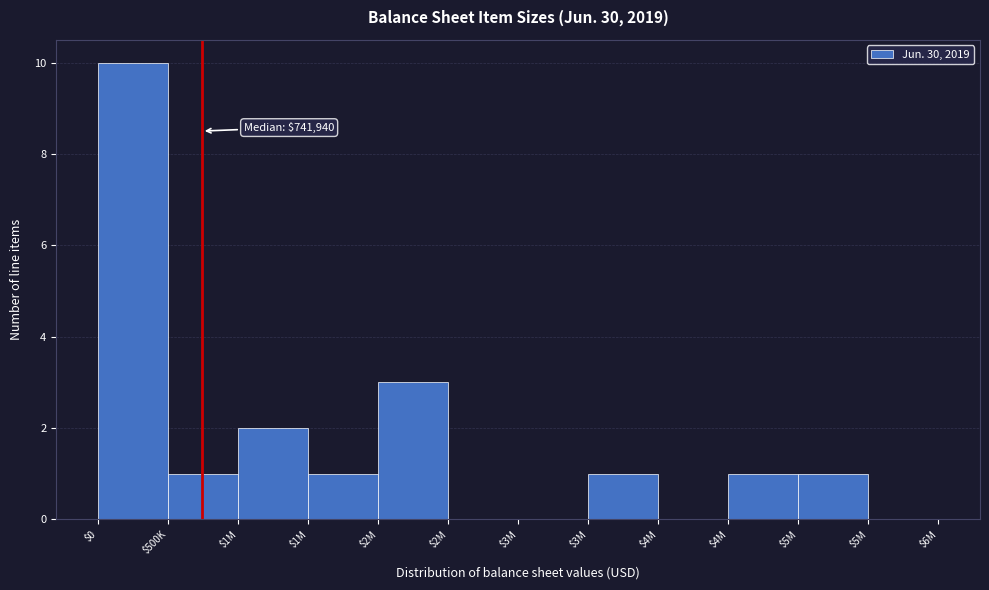

Are the bars horizontal?

No